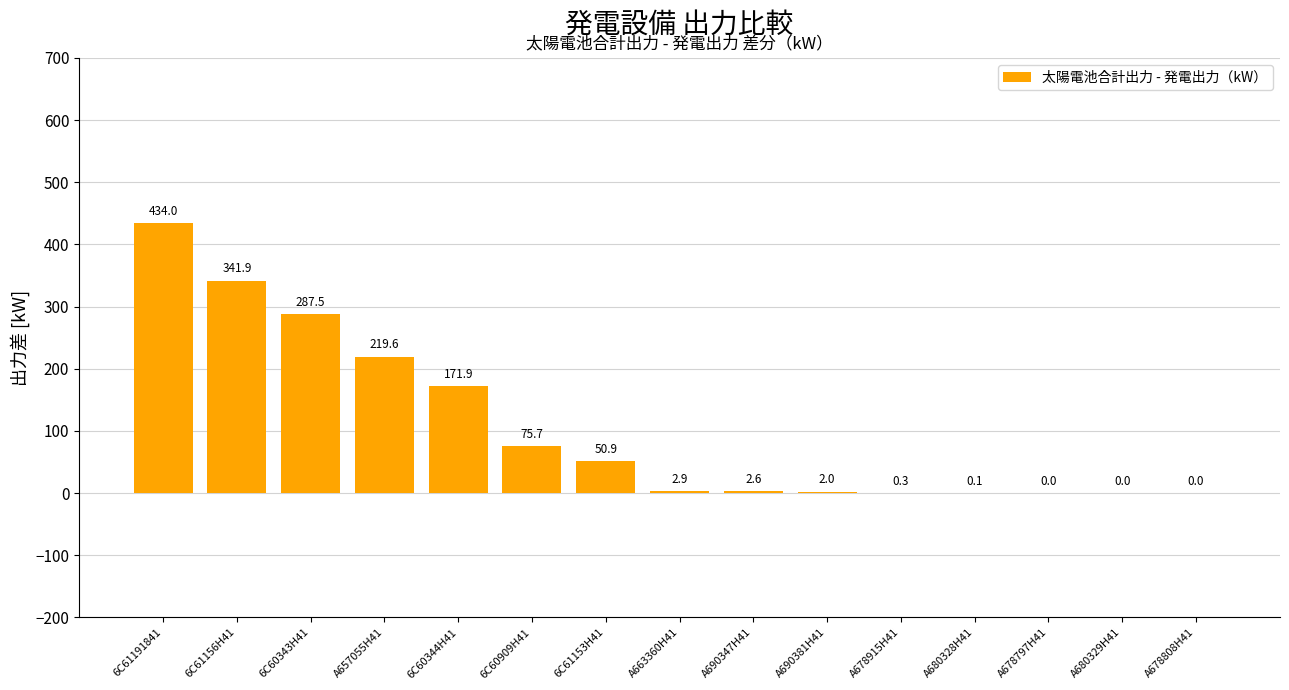

How many categories are shown in the chart?

15